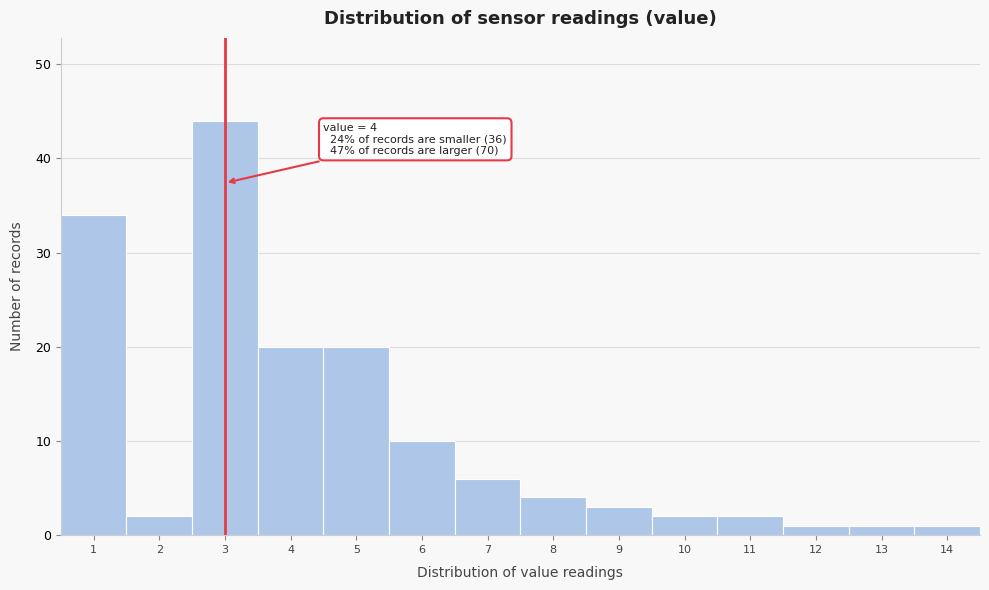

Reading left to right, transcribe all the data shown in this chart.

1=34	2=2	3=44	4=20	5=20	6=10	7=6	8=4	9=3	10=2	11=2	12=1	13=1	14=1